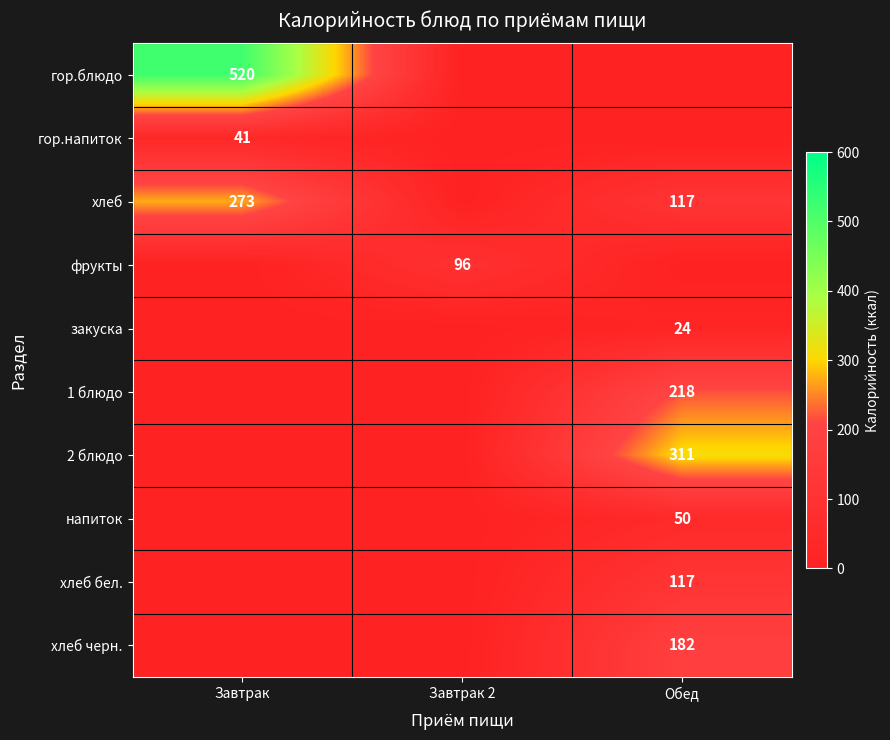

Is it true that хлеб equals 117 at Обед?

True